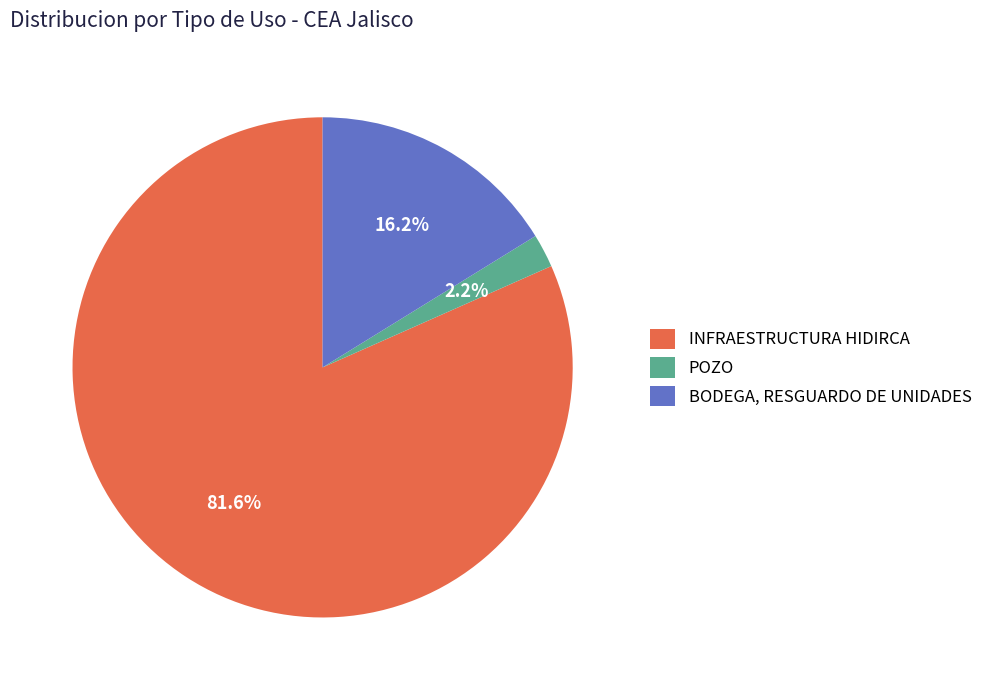

How many segments does this pie chart have?

3